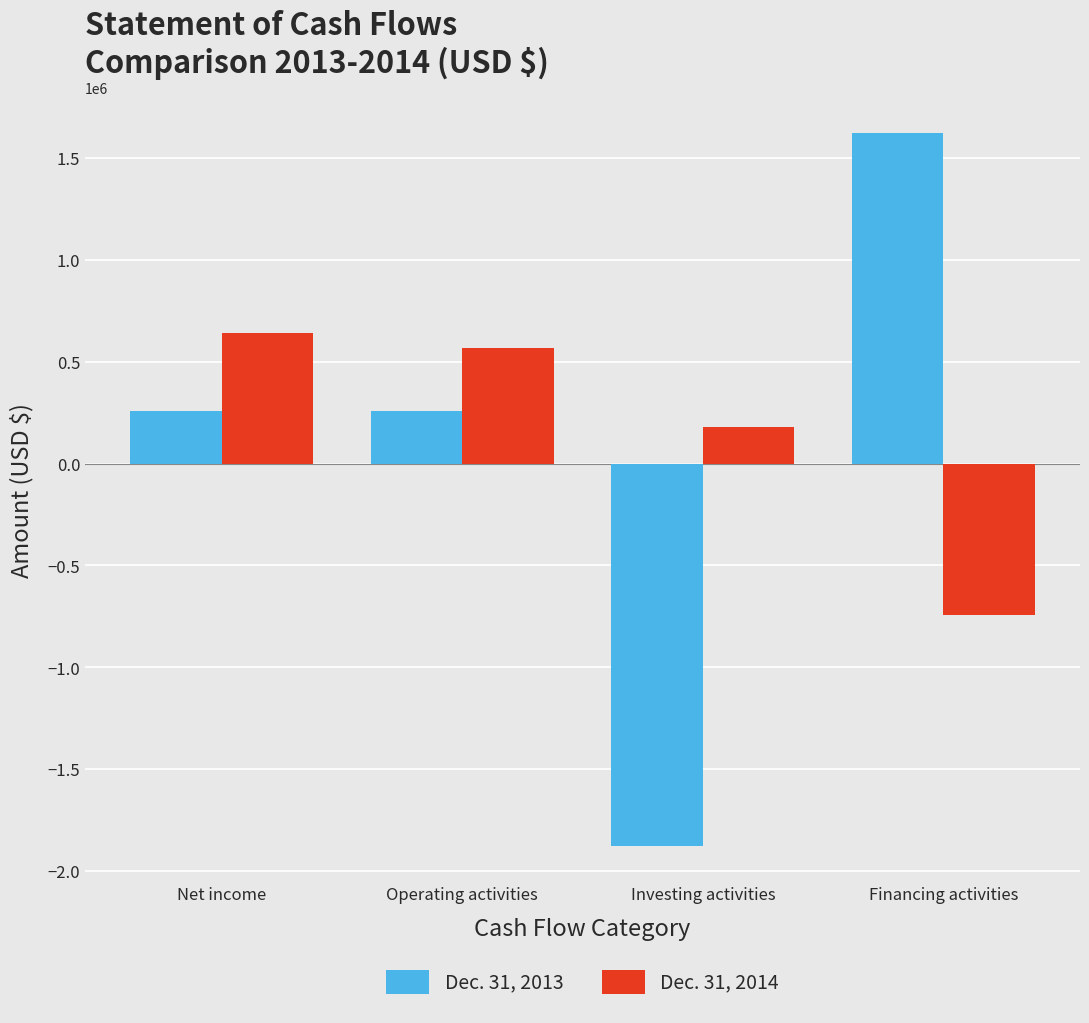

Is the value of Dec. 31, 2013 at Financing activities greater than the value of Dec. 31, 2014 at Financing activities?

Yes